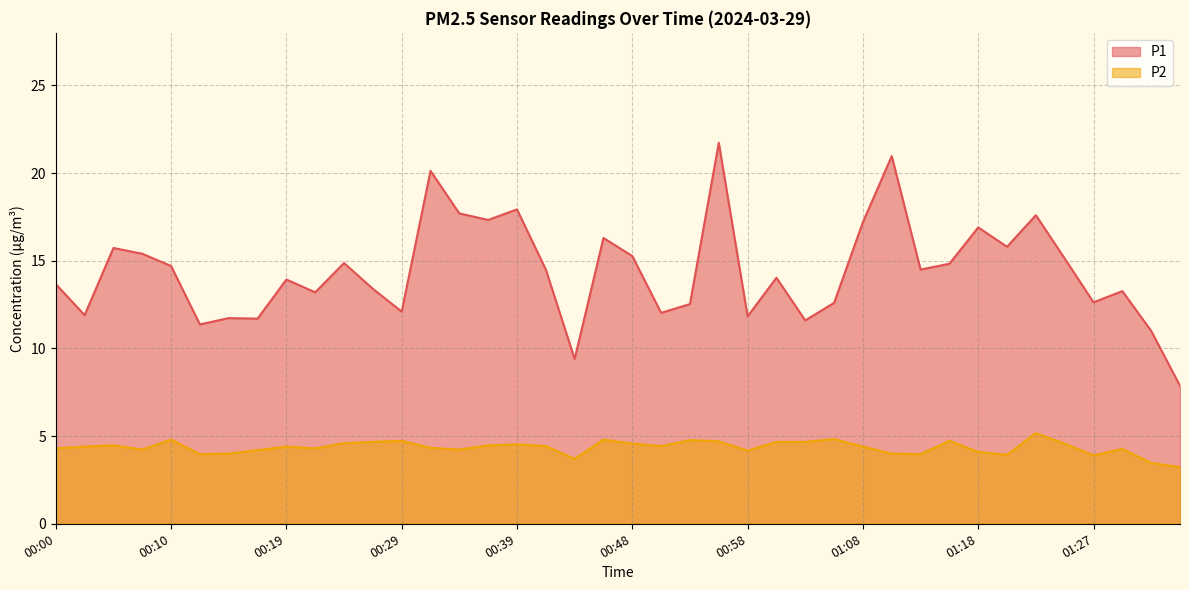

What is the total value across all series at 00:17?

15.9